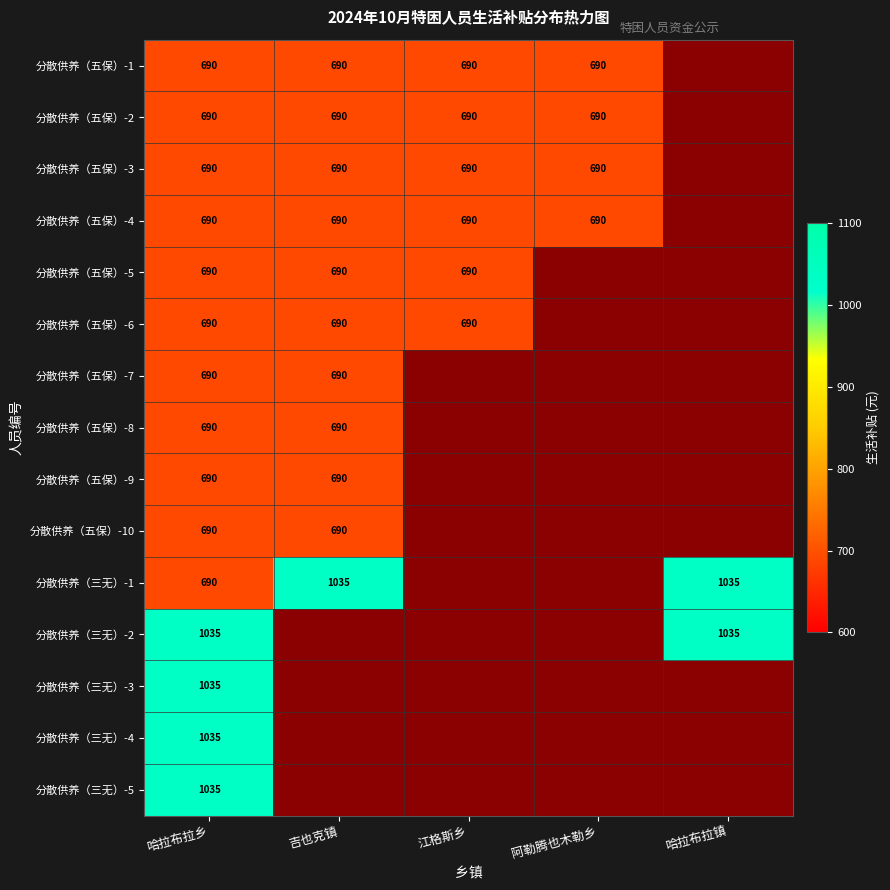

How many data points does each series have?

5